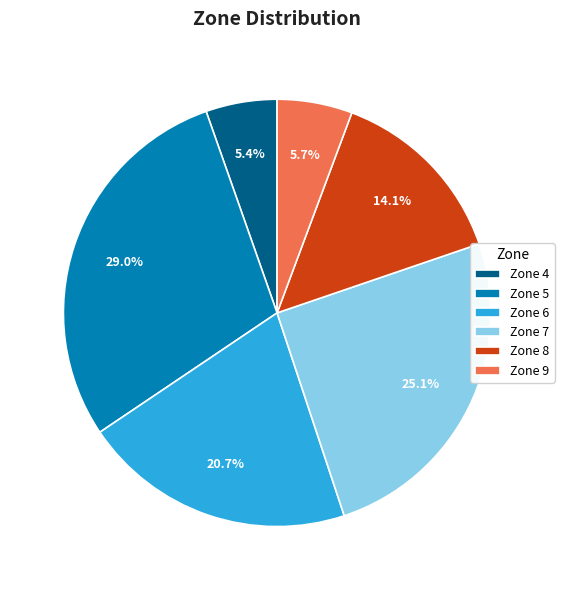

To the nearest percent, what is the average slice percentage?

17%